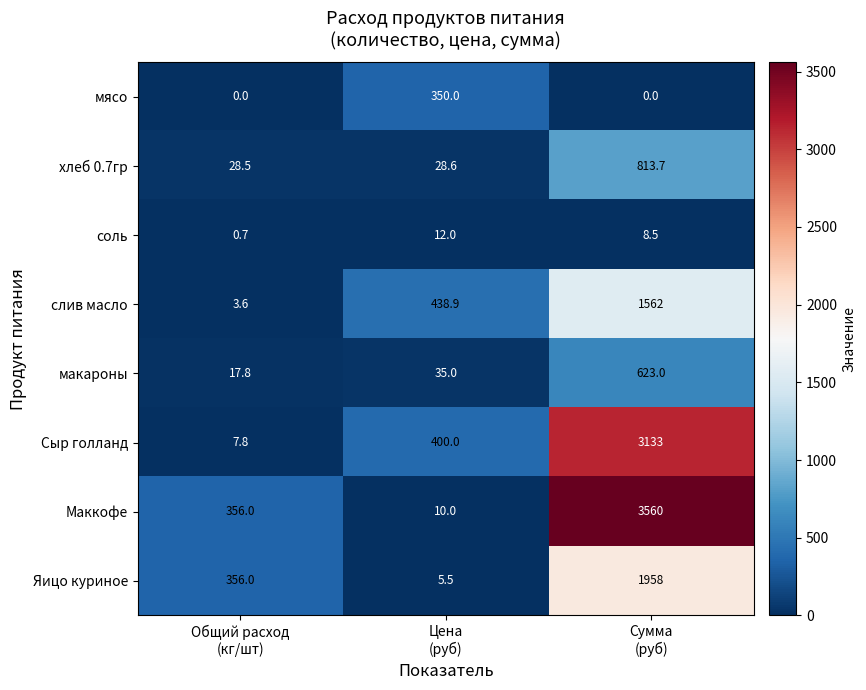

What is the greatest value displayed?

3560.0